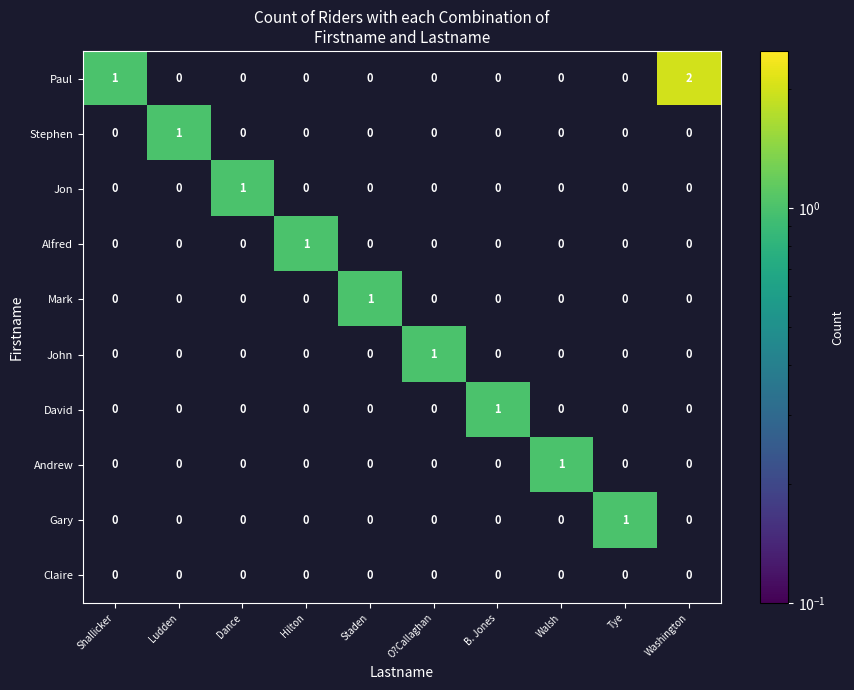

Which series has the widest spread of values?

Paul